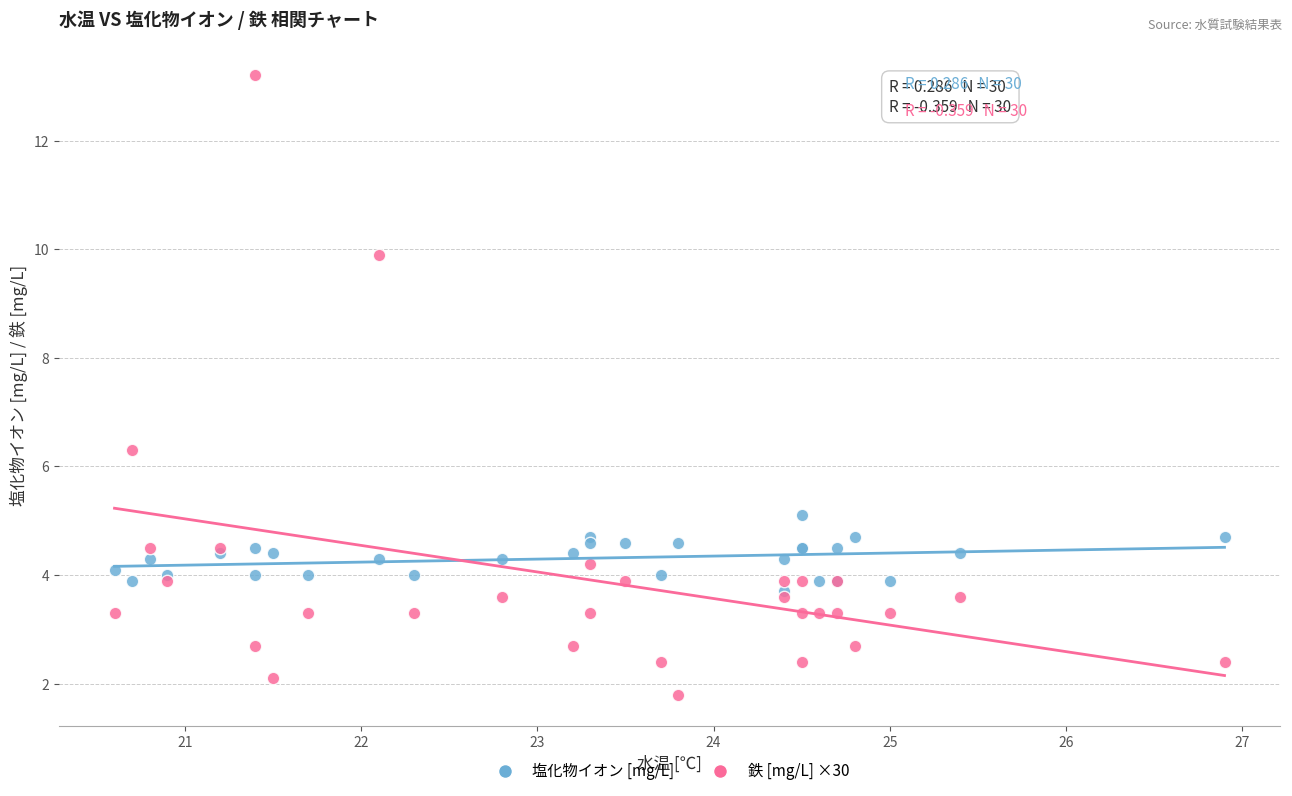

In the 鉄 [mg/L] ×30 series, what Y value is closest to 7?

6.3